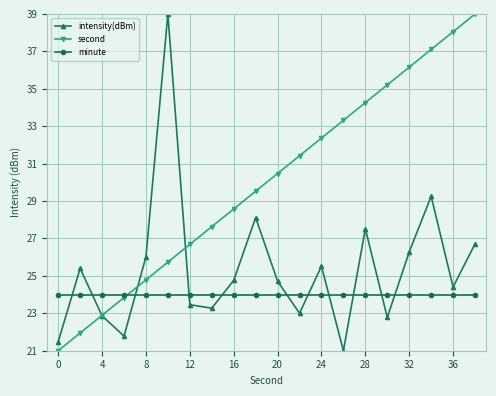

How many intersections are there between intensity(dBm) and minute?

11